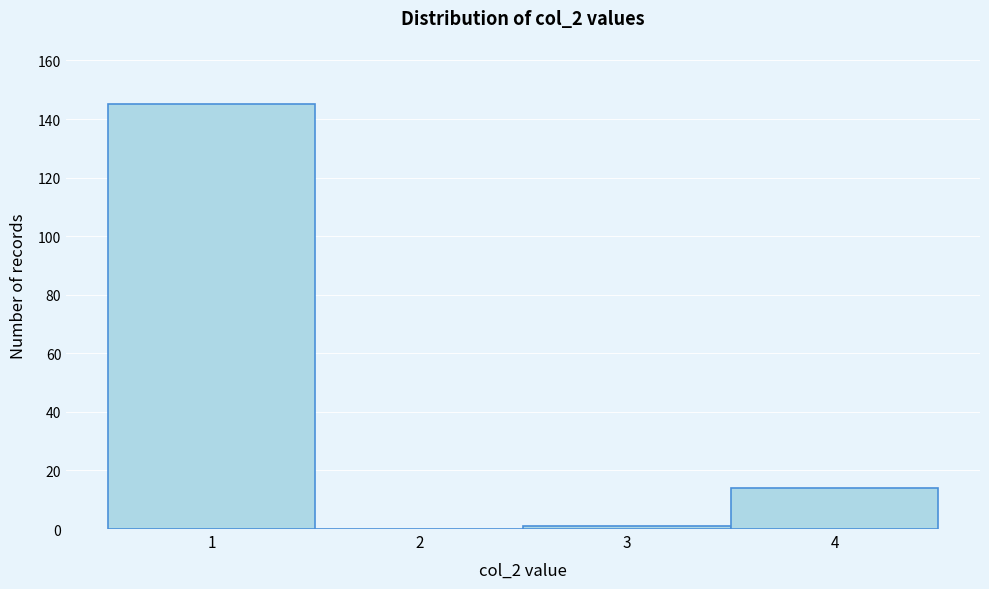

What is the height of the bar covering 3.5 to 4.5 on the x-axis? The values are not printed on the chart, so give them approximately, as read against the axis.

14